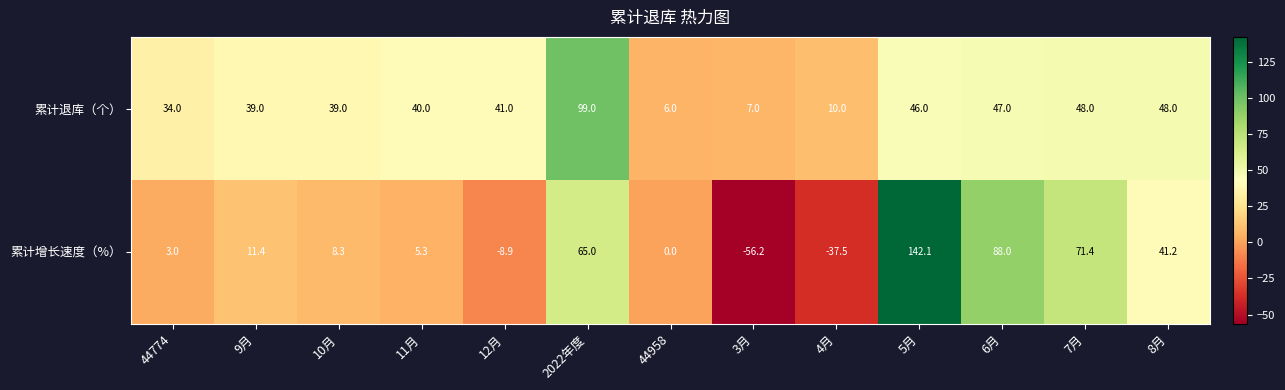

List the series in order of their overall mean, lowest first.

累计增长速度（%）, 累计退库（个）